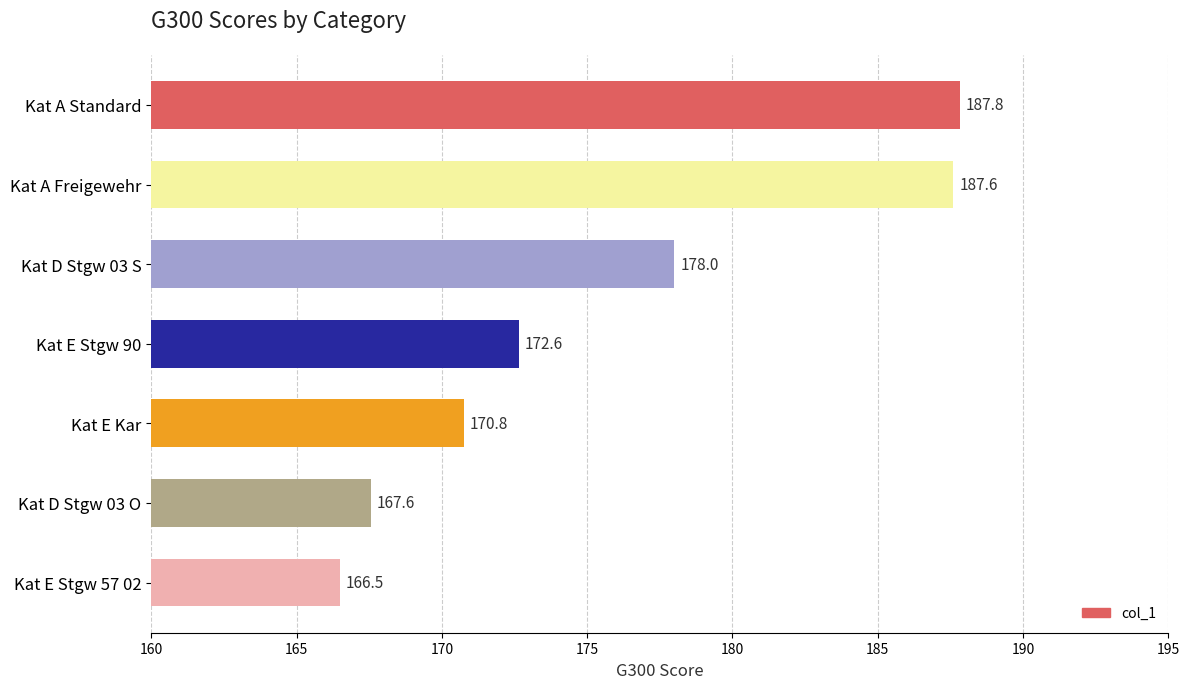

What is the label of the 7th bar from the top?

Kat E Stgw 57 02